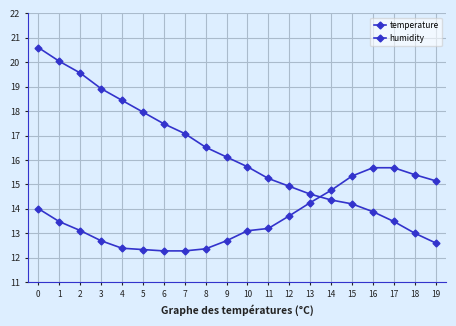

How many data points in temperature are above 16?

10